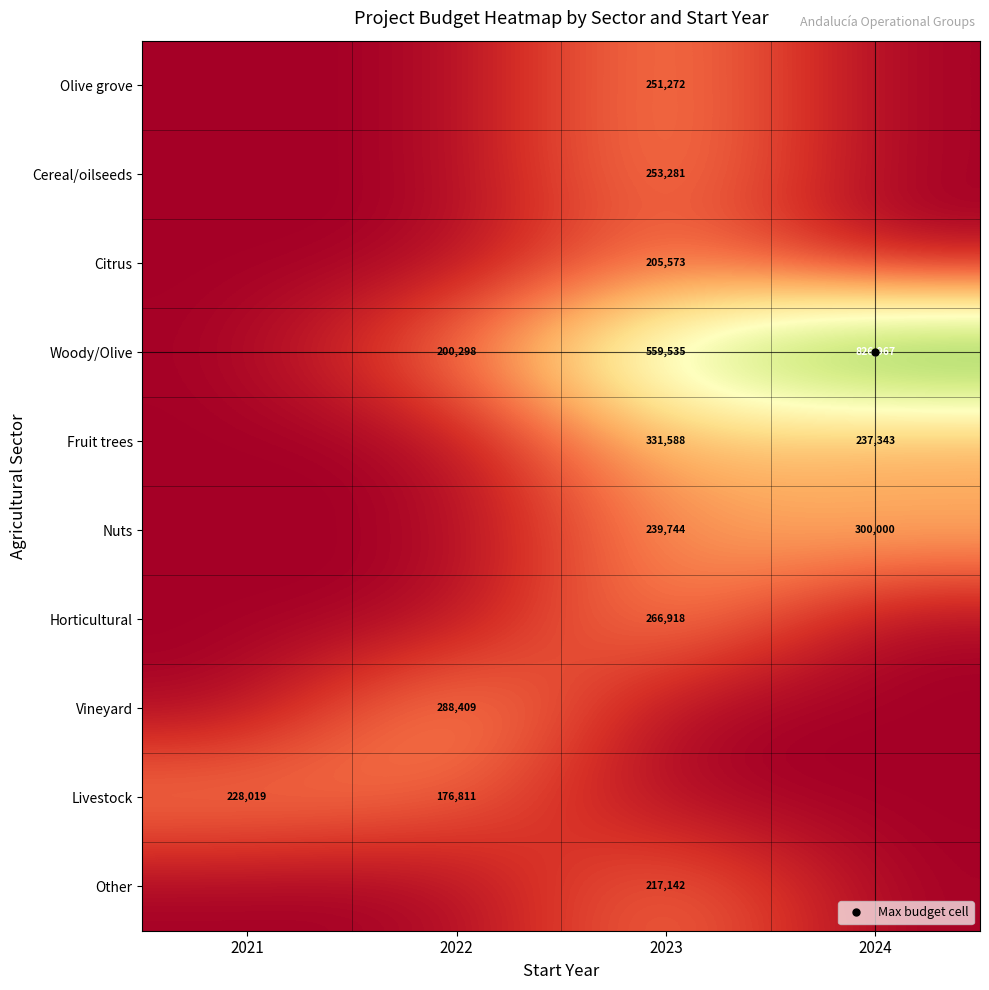

The Citrus series shows 108007 at 2021. True or false?

False